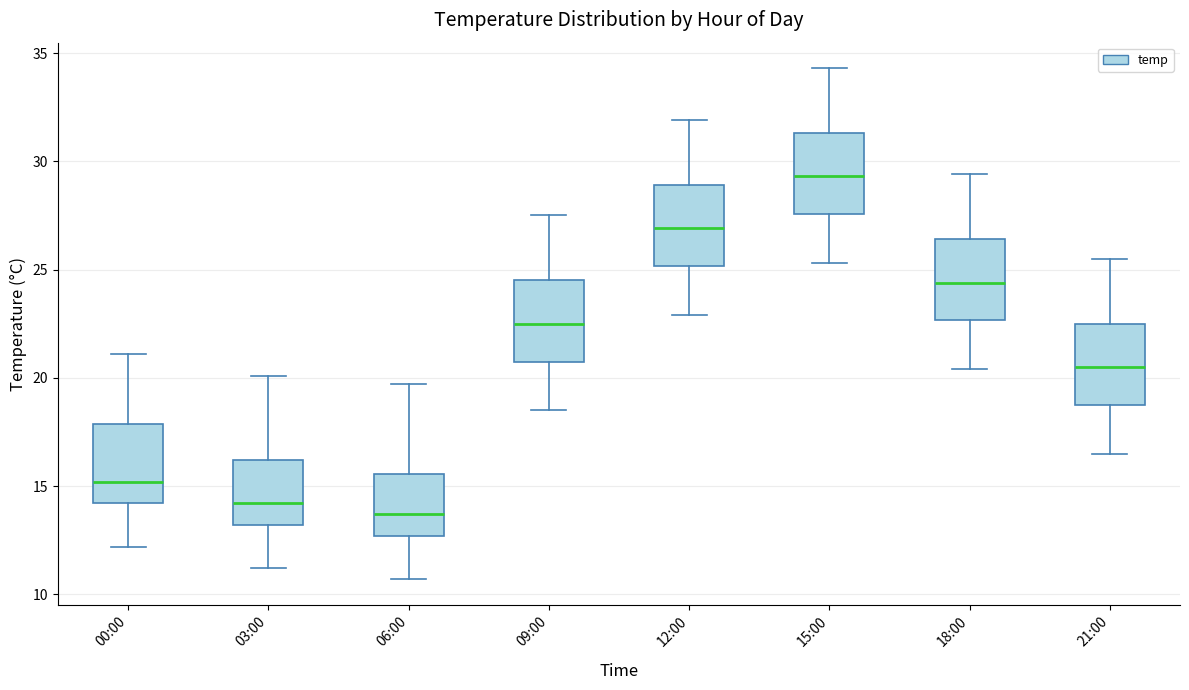

Reading left to right, transcribe this box plot: for each box, give where its median line is, the range the box spans, and where its two whiskers end, as read against the y-axis. The values are not printed on the chart, so give them approximately, as read against the axis.

00:00: median 15.0, box 14.0 to 18.0, whiskers 12.0 to 21.0
03:00: median 14.0, box 13.0 to 16.0, whiskers 11.0 to 20.0
06:00: median 13.5, box 12.5 to 15.5, whiskers 10.5 to 19.5
09:00: median 22.5, box 21.0 to 24.5, whiskers 18.5 to 27.5
12:00: median 27.0, box 25.0 to 29.0, whiskers 23.0 to 32.0
15:00: median 29.5, box 27.5 to 31.5, whiskers 25.5 to 34.5
18:00: median 24.5, box 22.5 to 26.5, whiskers 20.5 to 29.5
21:00: median 20.5, box 19.0 to 22.5, whiskers 16.5 to 25.5